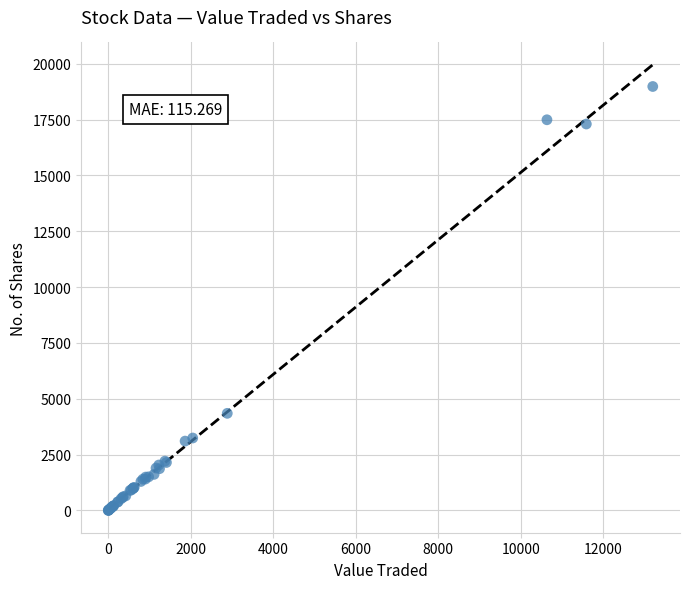

What Y value in the scatter plot is closest to 9493?

4350